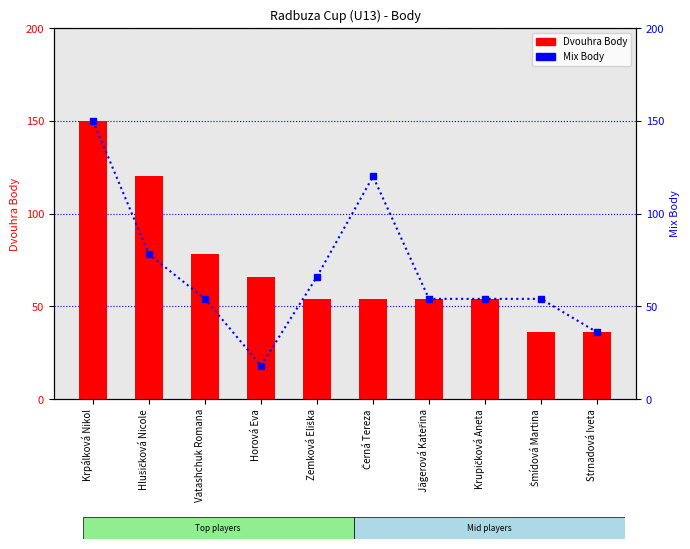

Which series changed the most between Horová Eva and Šmídová Martina?

Mix Body